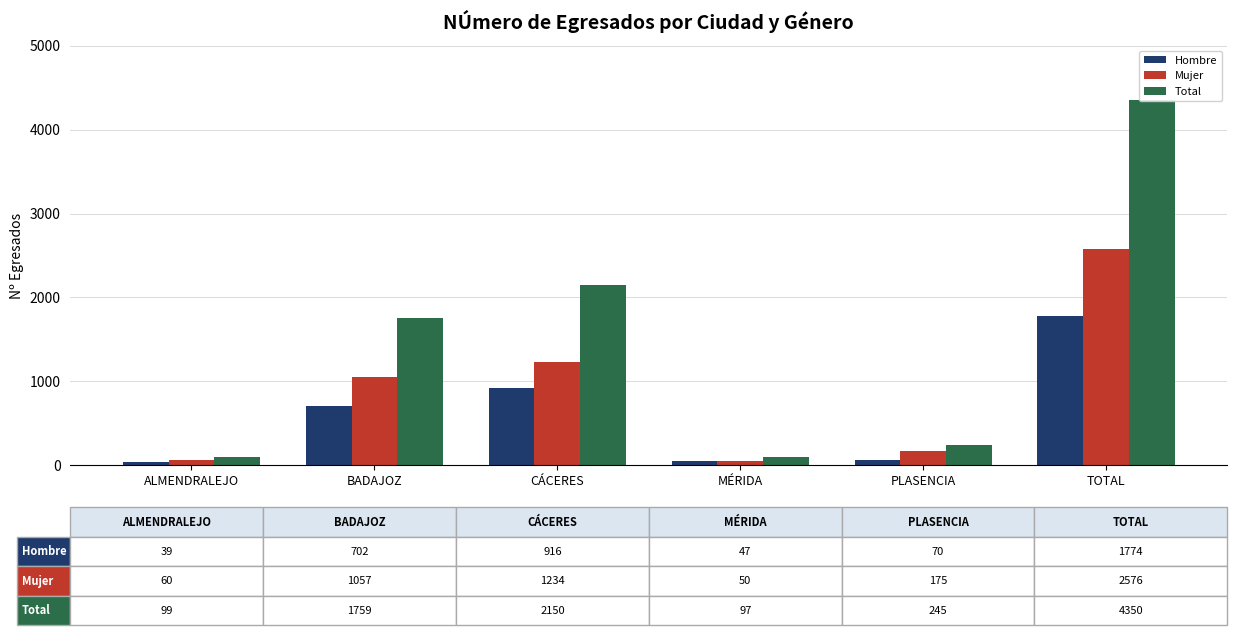

What are all the series names shown in the legend?

Hombre, Mujer, Total